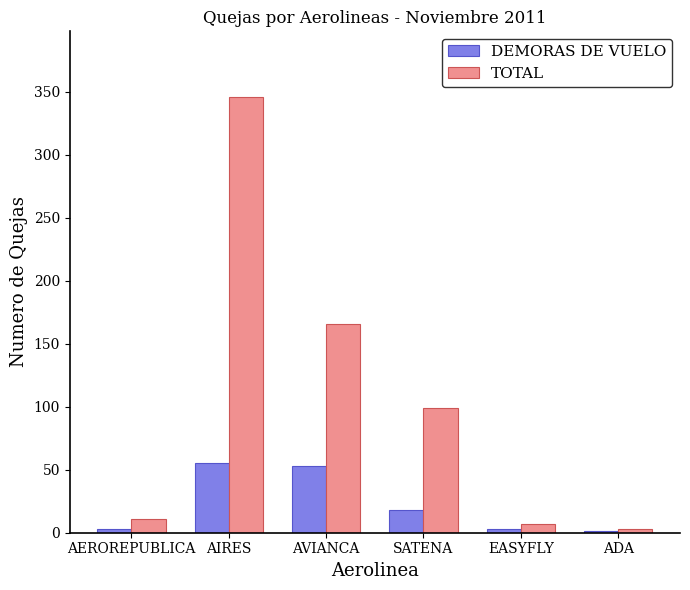

Reading left to right, extract all data points from this chart.

DEMORAS DE VUELO: AEROREPUBLICA=3	AIRES=55	AVIANCA=53	SATENA=18	EASYFLY=3	ADA=1
TOTAL: AEROREPUBLICA=11	AIRES=346	AVIANCA=166	SATENA=99	EASYFLY=7	ADA=3